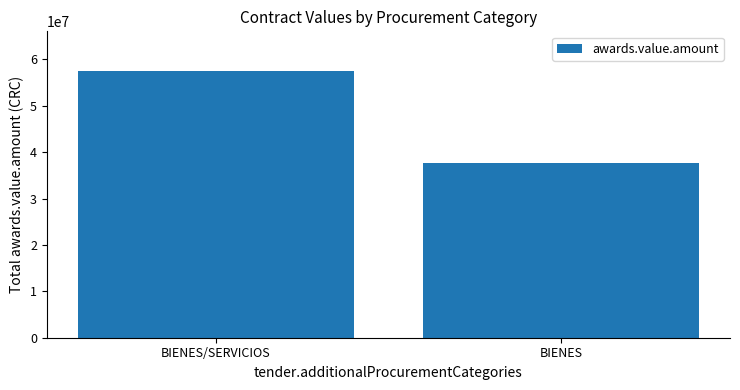

What is the difference between the values at BIENES and BIENES/SERVICIOS?

19695856.2